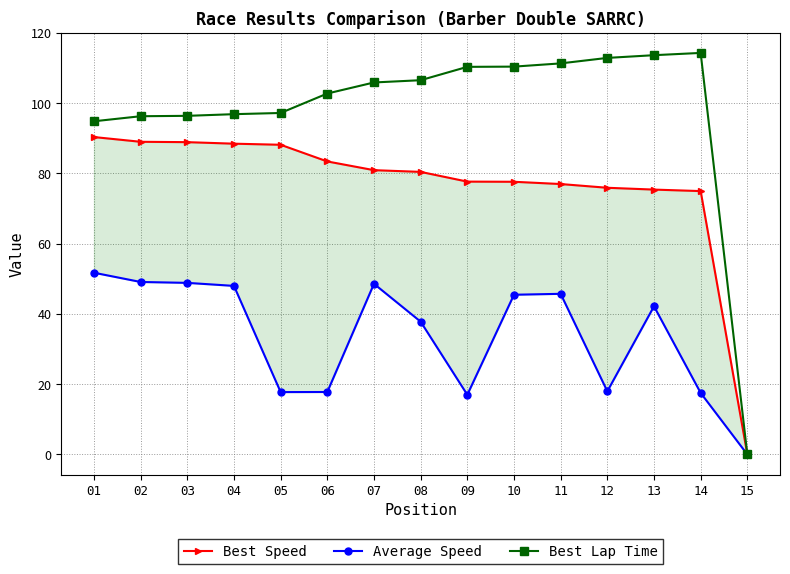

True or false: Average Speed has a value of 17.0 at 09.

True